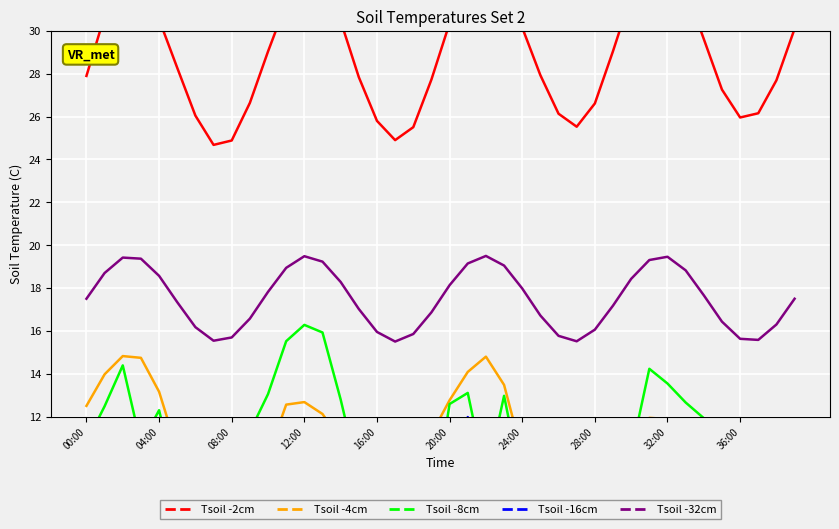

How many distinct data groups are displayed?

5